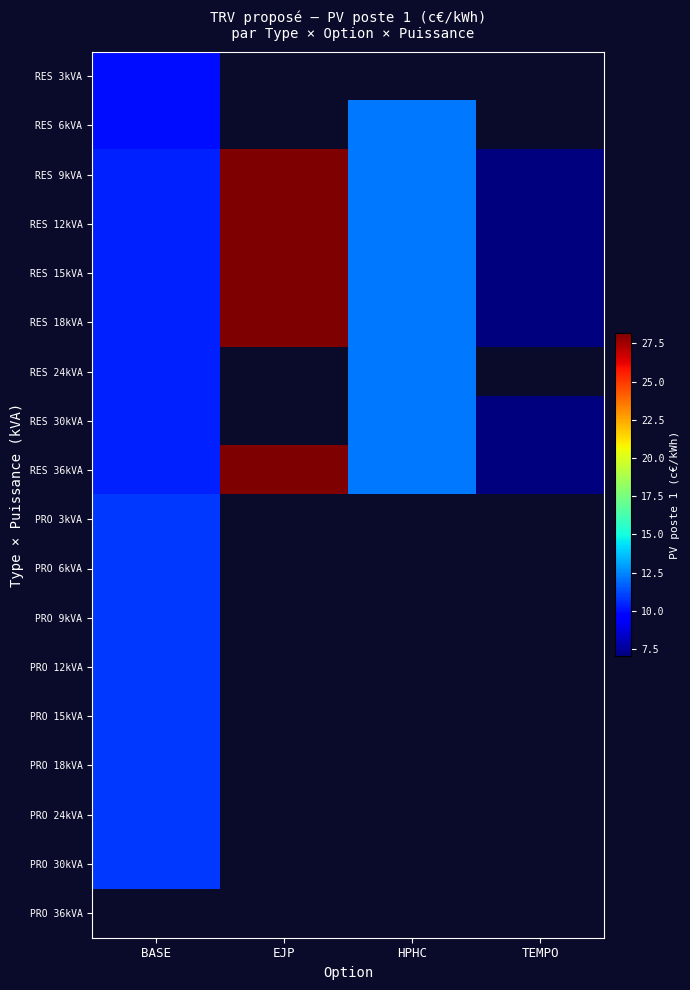

Which series has the widest spread of values?

RES 9kVA